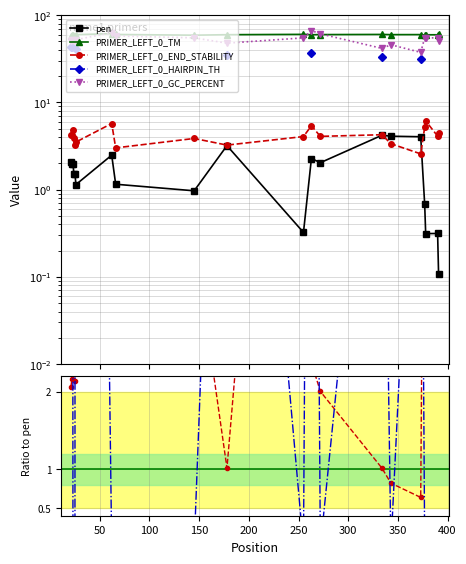

What is the label of the 8th point from the left?

350